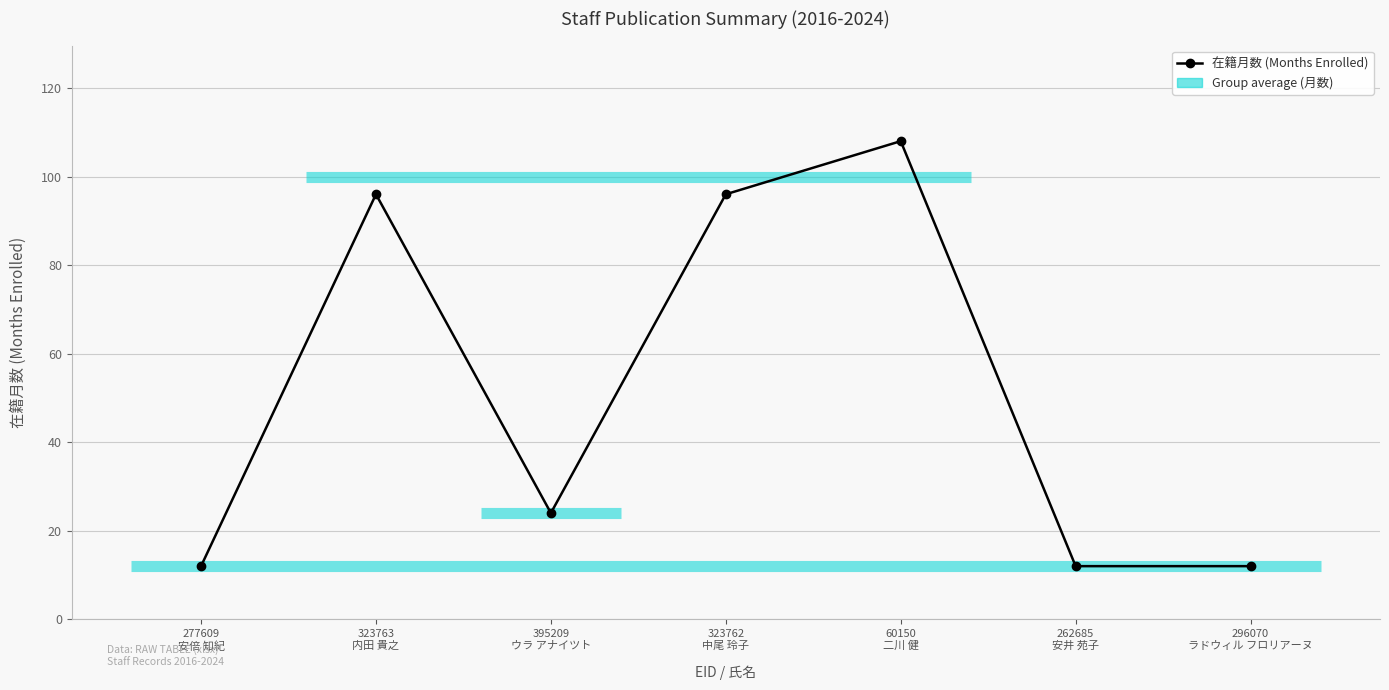

What is the average value?

51